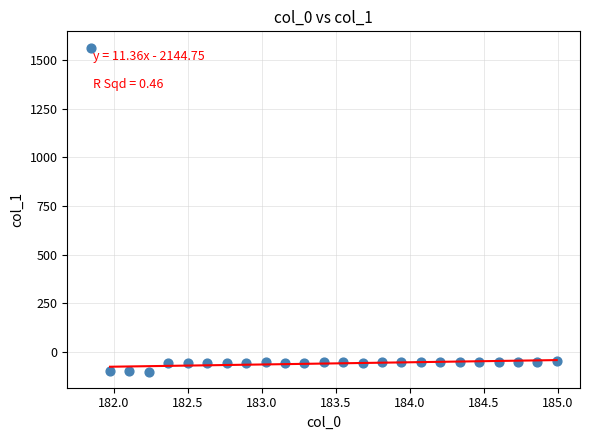

What is the range of Y values (max minus min)?

1669.5